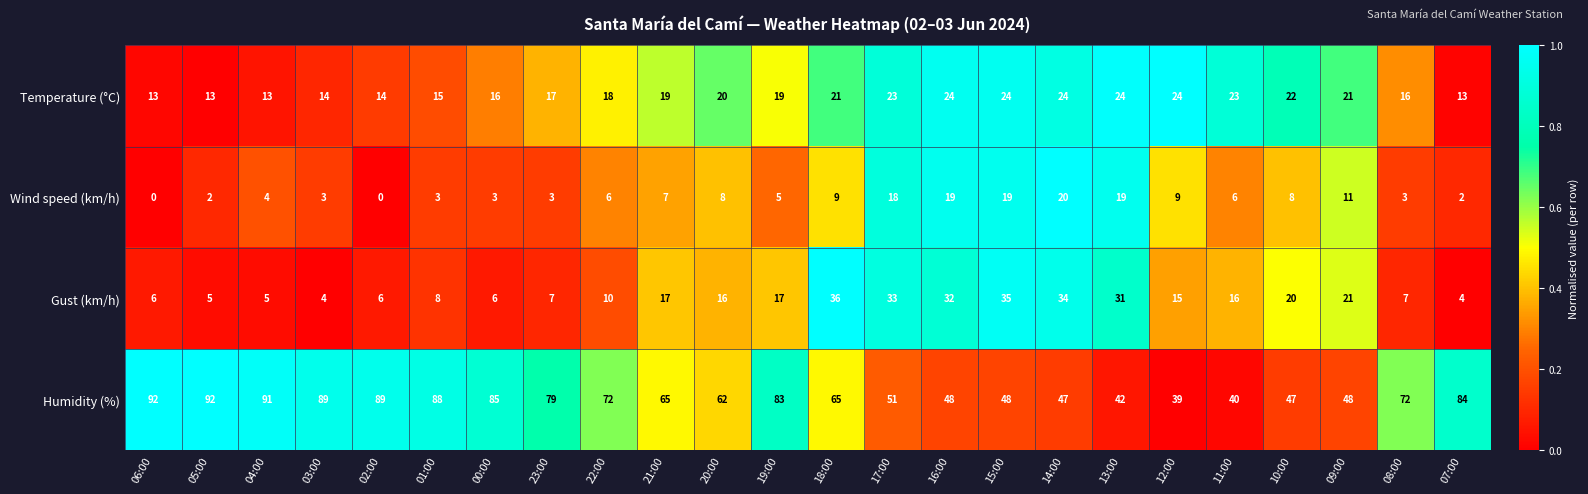

What is the minimum value for Gust (km/h)?

4